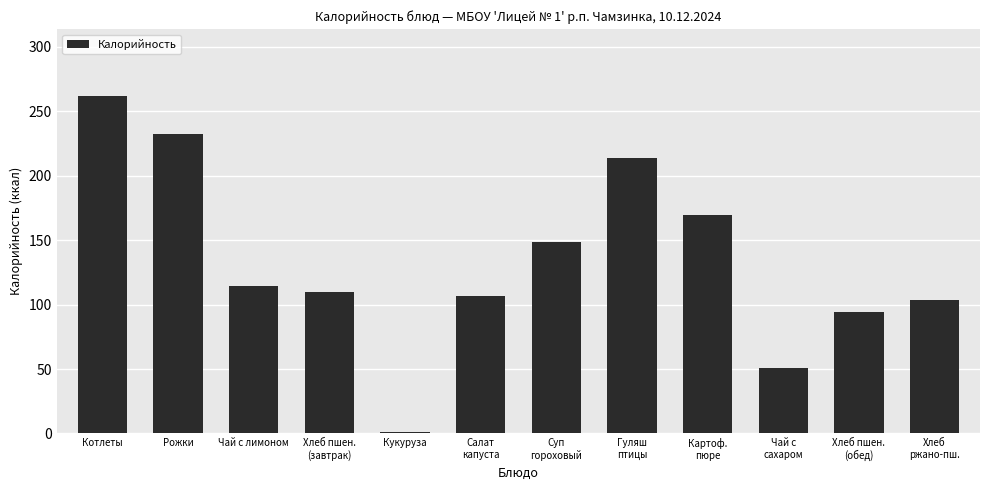

Is it true that the value at Котлеты is 261.4?

True